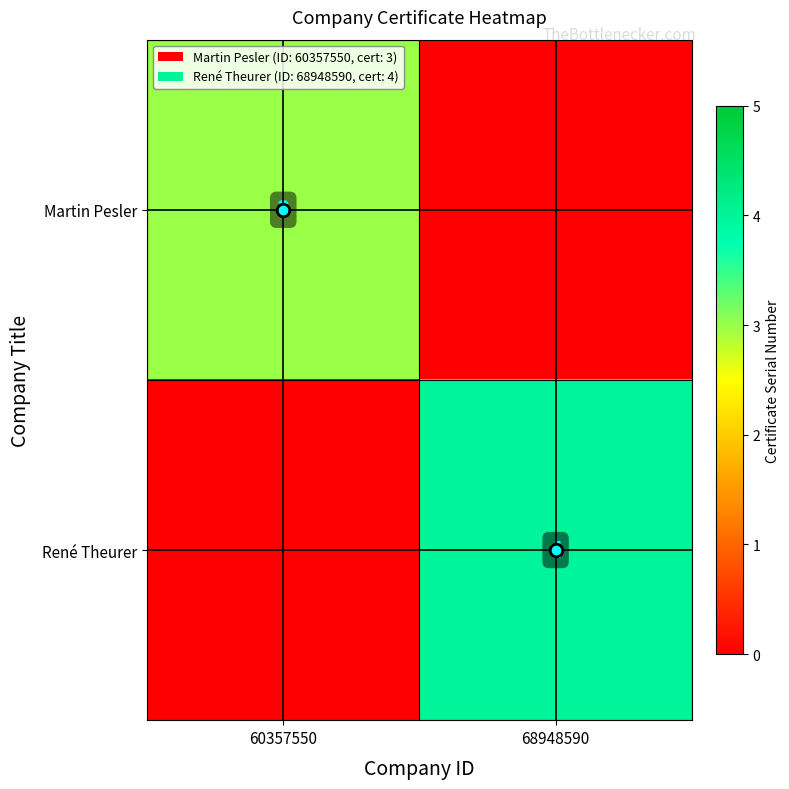

Between 68948590 and 60357550, which is larger?

60357550